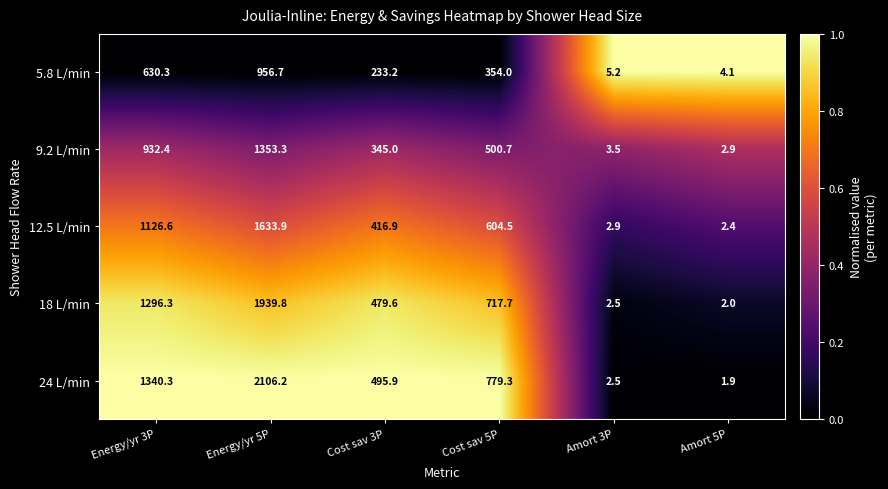

Is it true that 12.5 L/min equals 1126.6 at Energy/yr 3P?

True